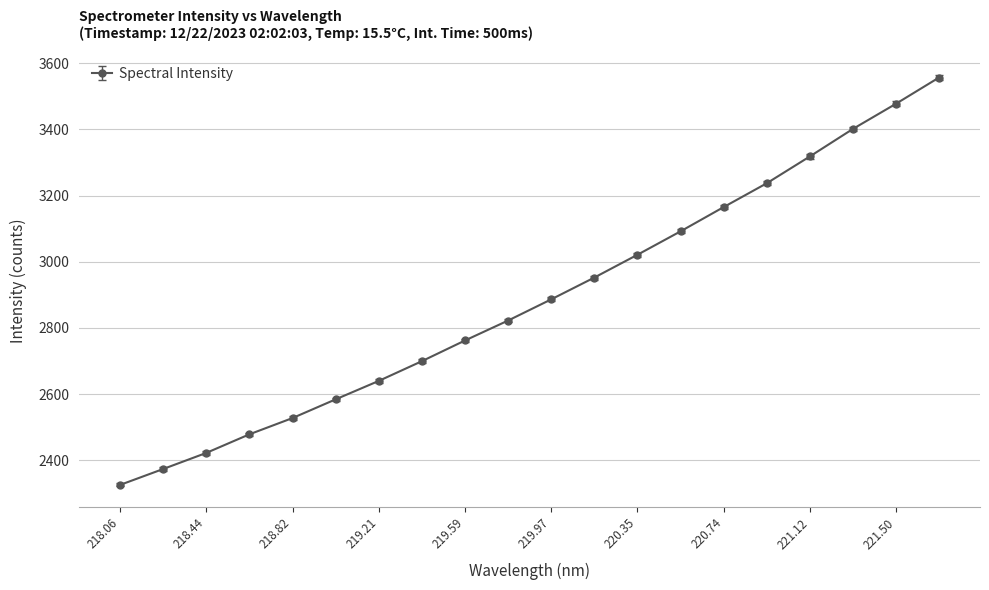

What is the difference between the maximum and minimum values?

1231.1